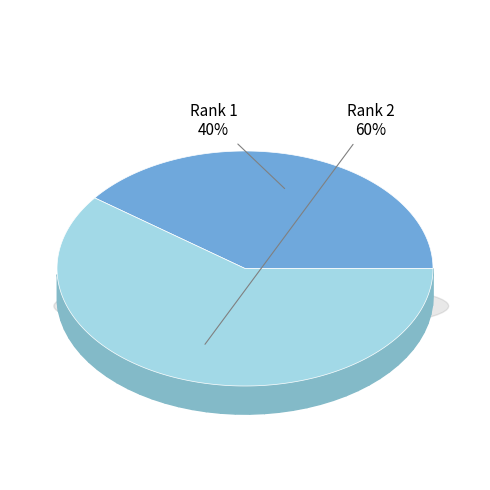

The Rank 2 (Journal of dental hygiene) slice represents 60% of the pie. True or false?

True